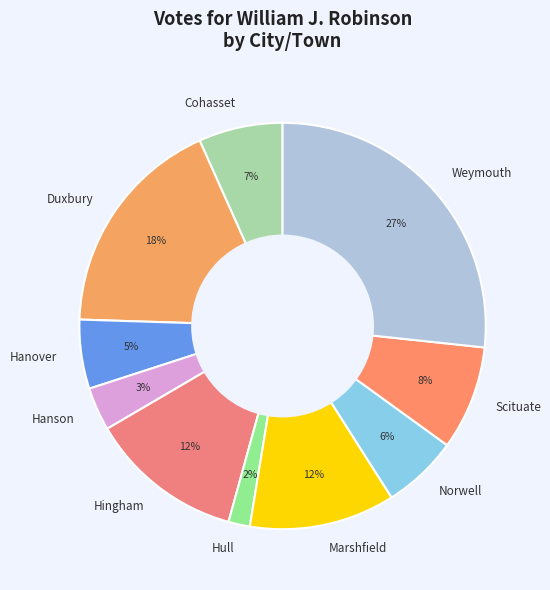

Which has a higher value, Hanover or Marshfield?

Marshfield